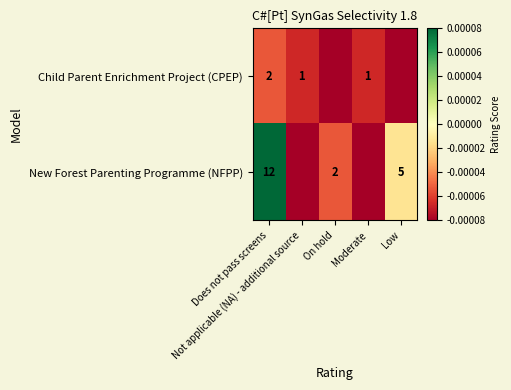

Between On hold and Low, which is larger?

On hold